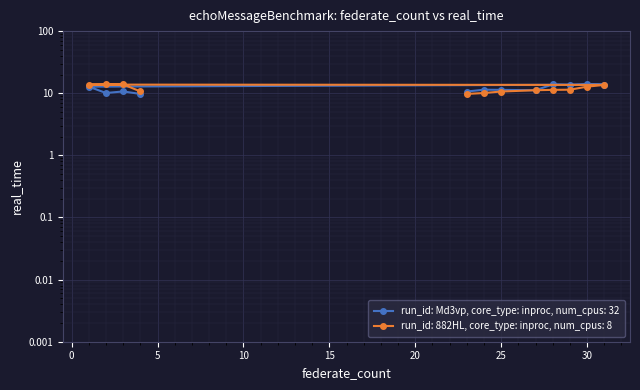

How many data points does each series have?

12